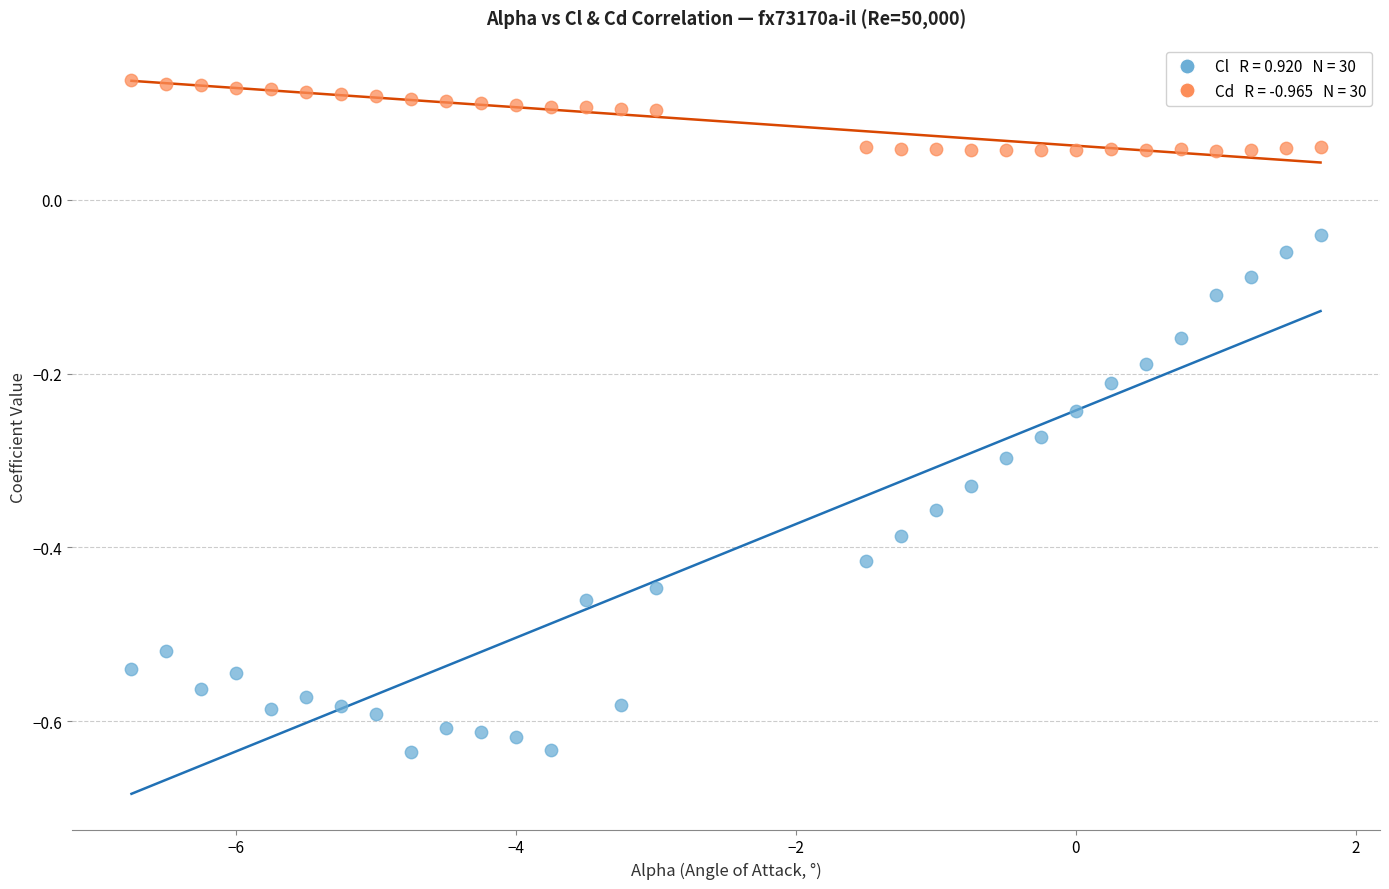

Across all data points, what is the range of X values (max minus min)?

8.5